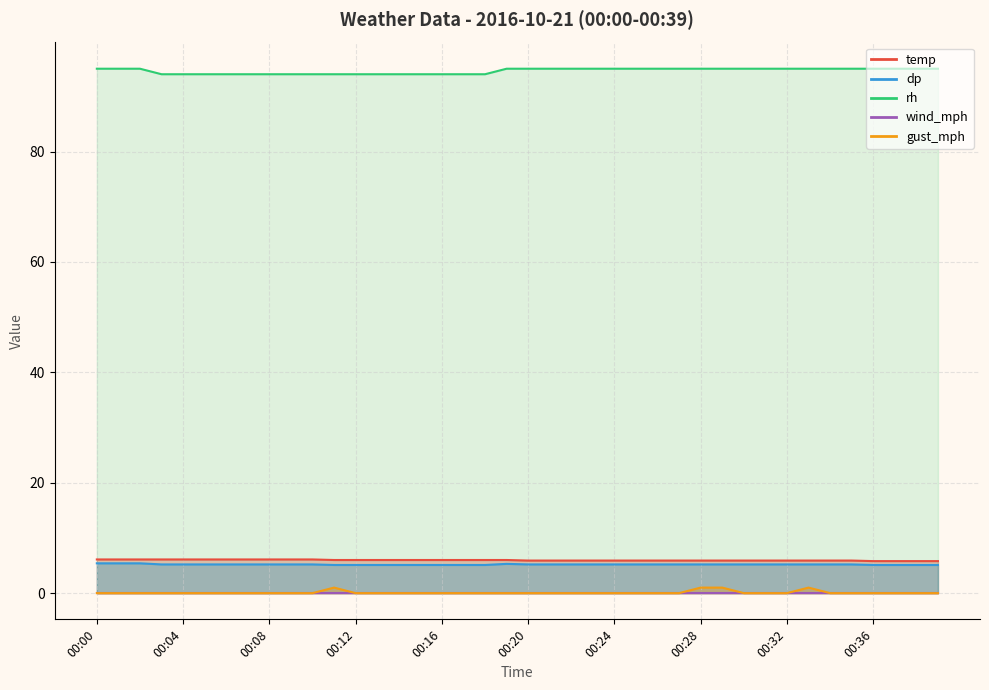

What is the value of the dp point at the 14th from the left?

5.1